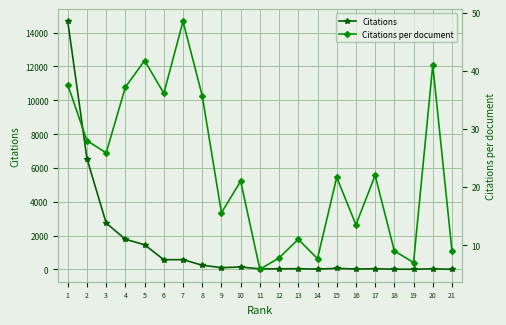

What are all the series names shown in the legend?

Citations, Citations per document